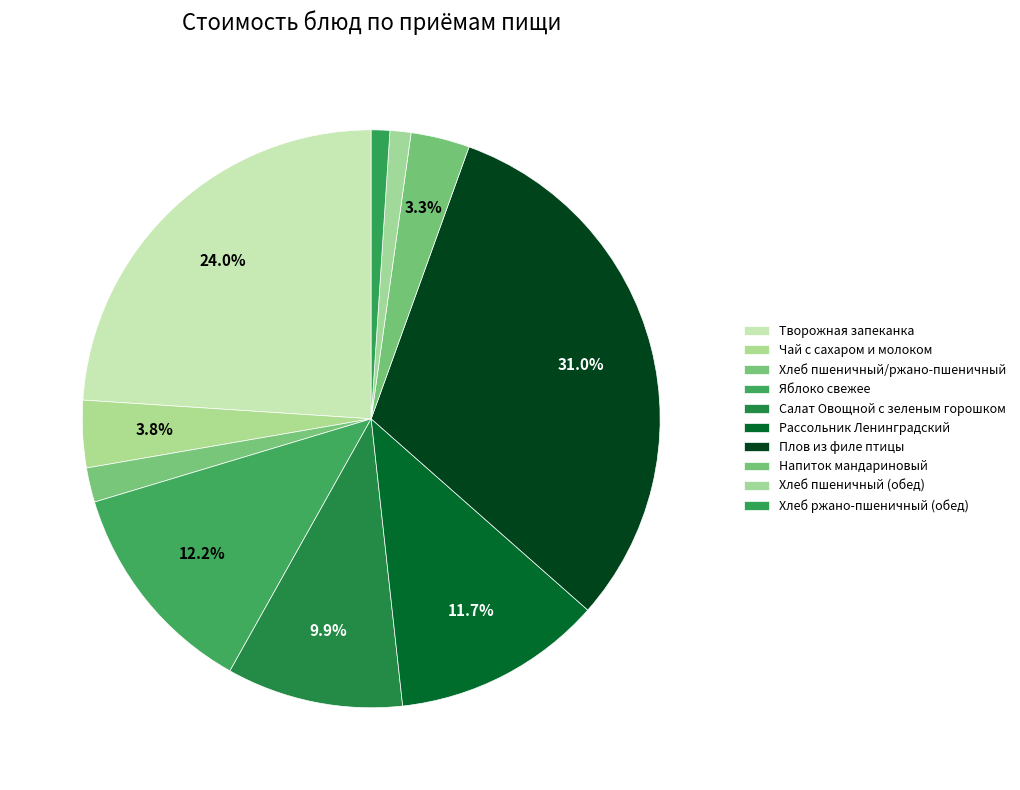

Count the number of slices in the pie.

10